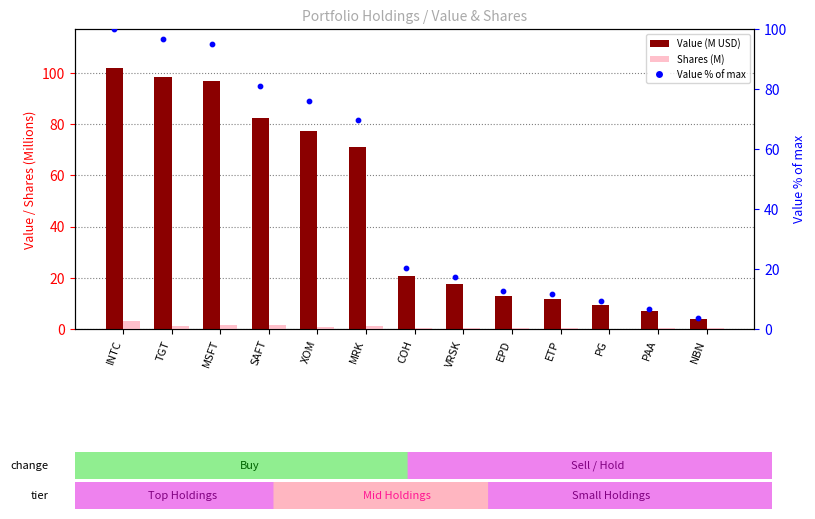

What are all the series names shown in the legend?

Value (M USD), Shares (M), Value % of max